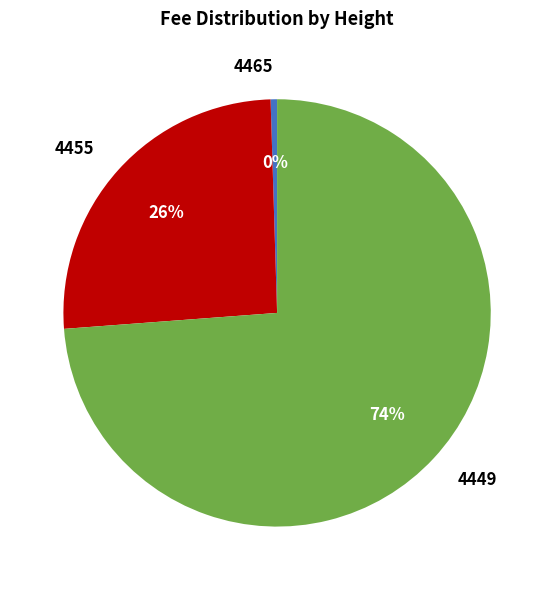

Is it true that 4455 is 26% of the pie?

True